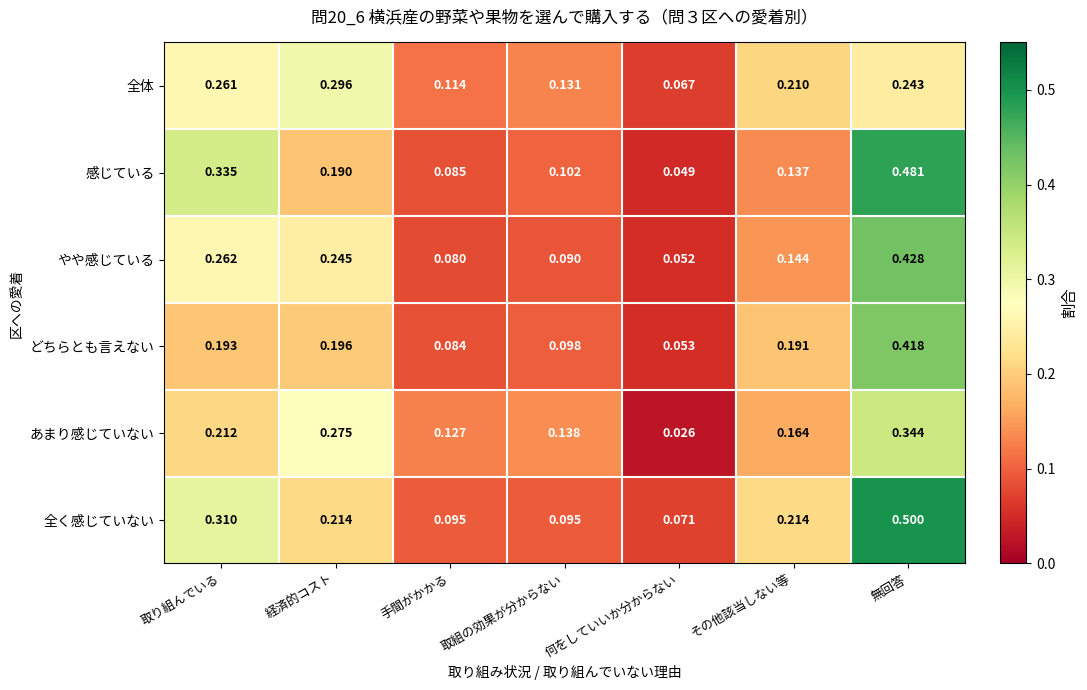

Which category has the highest value in the やや感じている series?

無回答